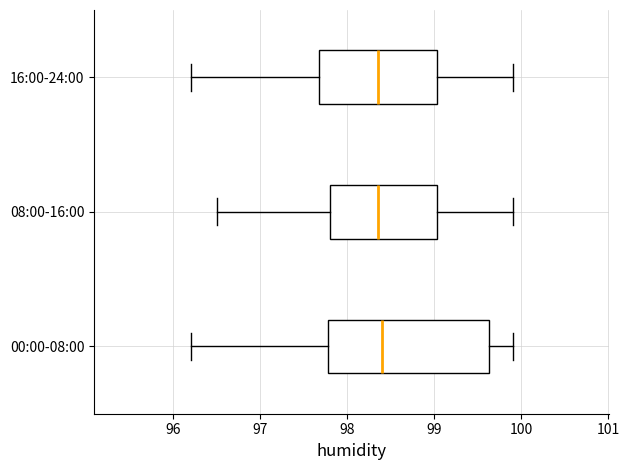

Which box is the widest, from its left edge to its right edge?

00:00-08:00